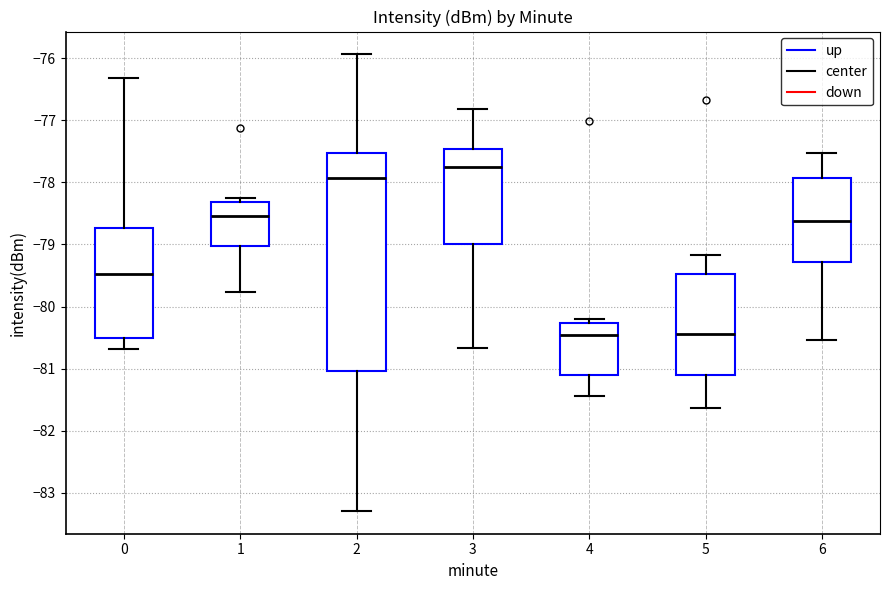

Where does the upper whisker of the box at x = 6 end on the y-axis? The values are not printed on the chart, so give them approximately, as read against the axis.

-77.5